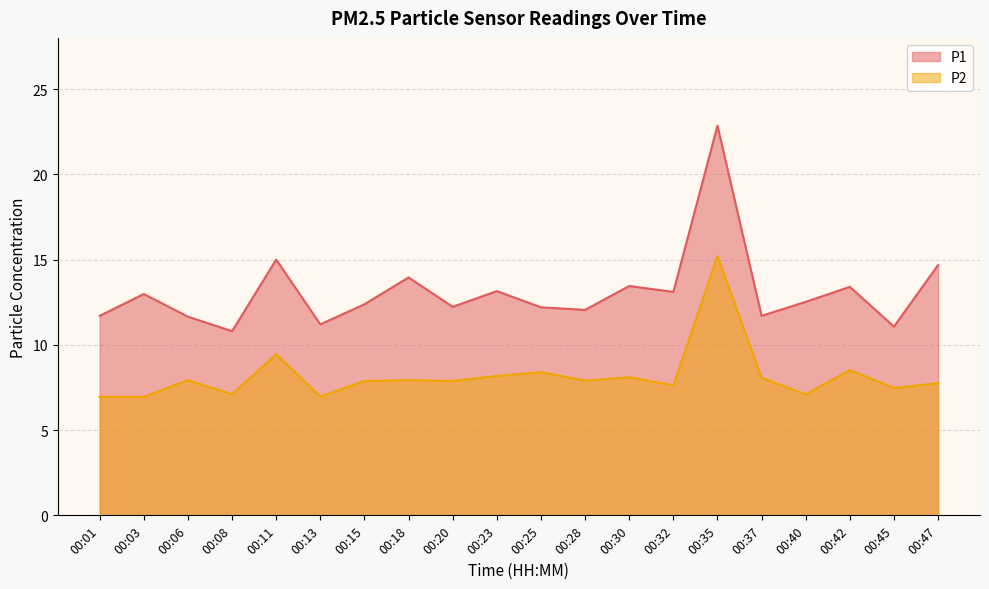

What is the smallest value displayed?

7.0